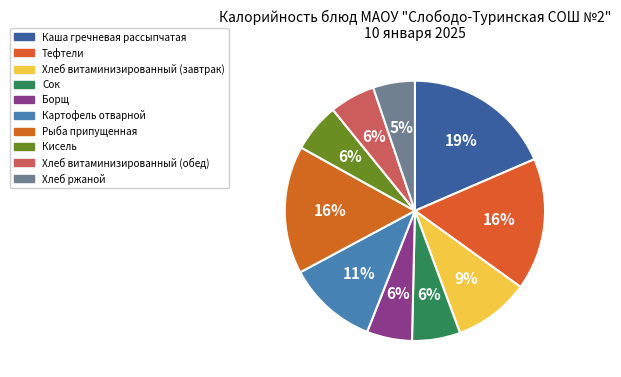

What is the ratio of the value at Картофель отварной to the value at Каша гречневая рассыпчатая?

0.6